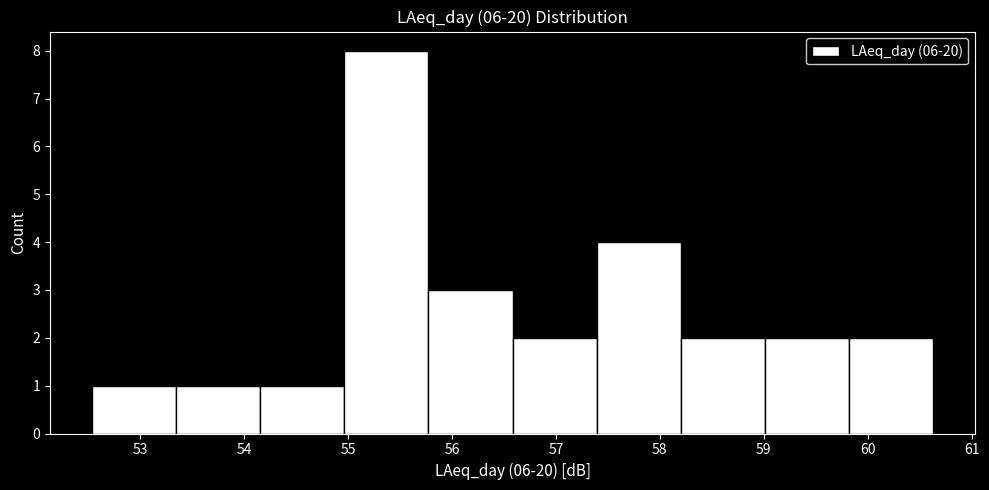

Reading left to right, transcribe this chart: for each bar, give the range it covers on the x-axis and its height. Neither the bar edges nor the heights are printed on the chart, so give them approximately, as read against the axes.

52.5 to 53.3: 1
53.3 to 54.2: 1
54.2 to 55.0: 1
55.0 to 55.8: 8
55.8 to 56.6: 3
56.6 to 57.4: 2
57.4 to 58.2: 4
58.2 to 59.0: 2
59.0 to 59.8: 2
59.8 to 60.6: 2